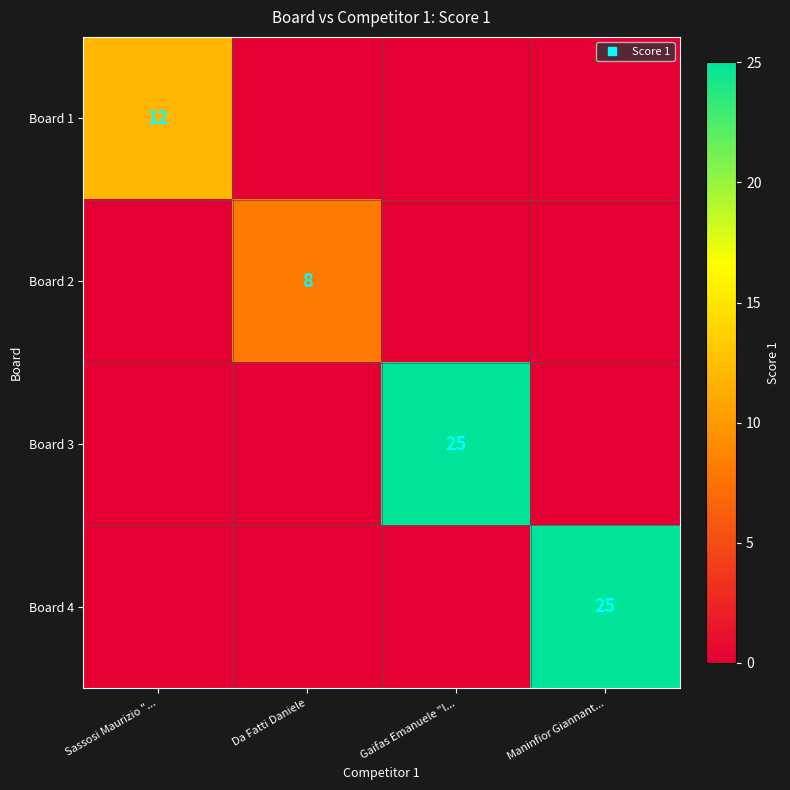

What is the difference between the maximum and minimum values in the Board 4 series?

25